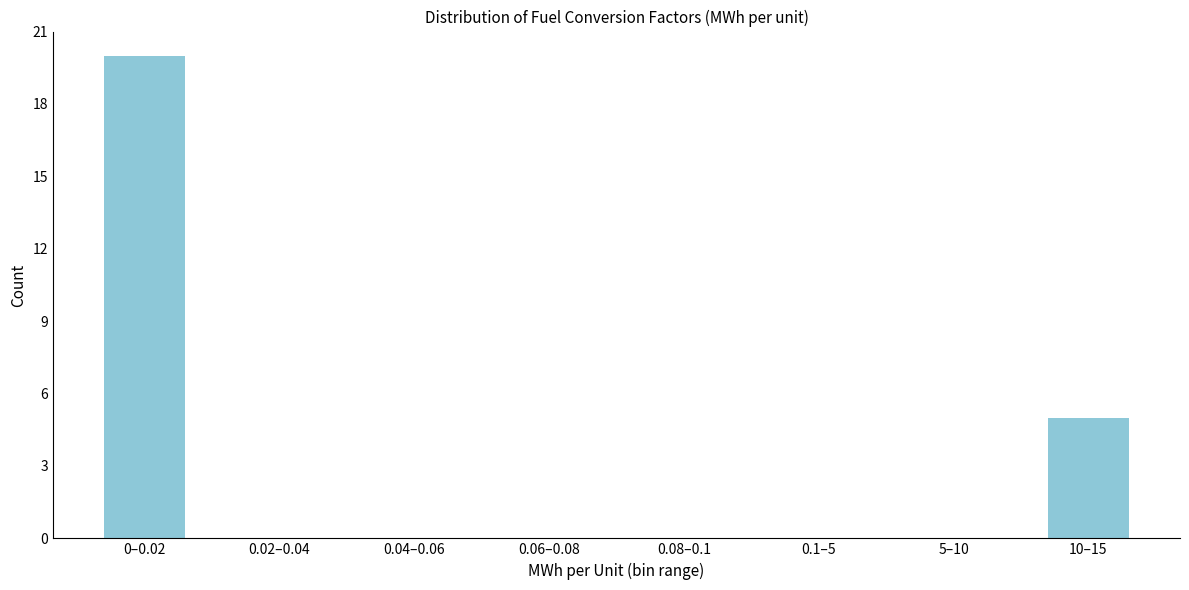

Reading left to right, extract all data points from this chart.

0–0.02=20	0.02–0.04=0	0.04–0.06=0	0.06–0.08=0	0.08–0.1=0	0.1–5=0	5–10=0	10–15=5